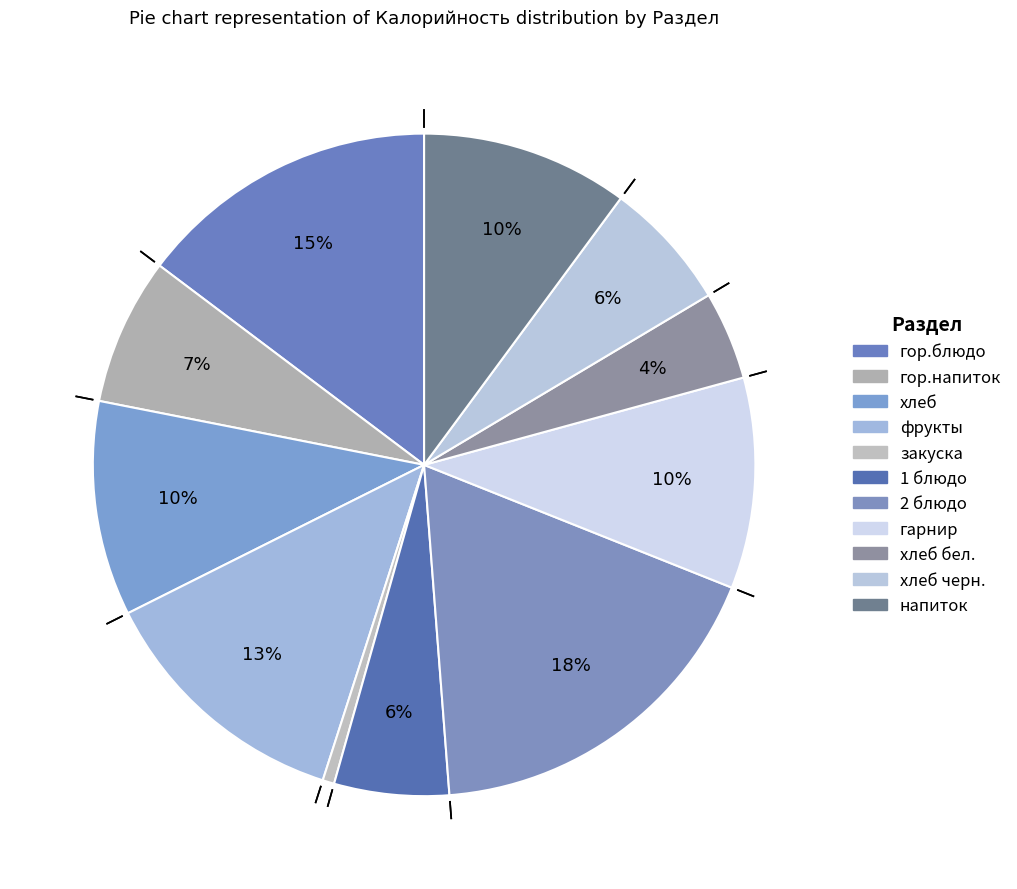

Is 1 блюдо the majority of the pie?

No